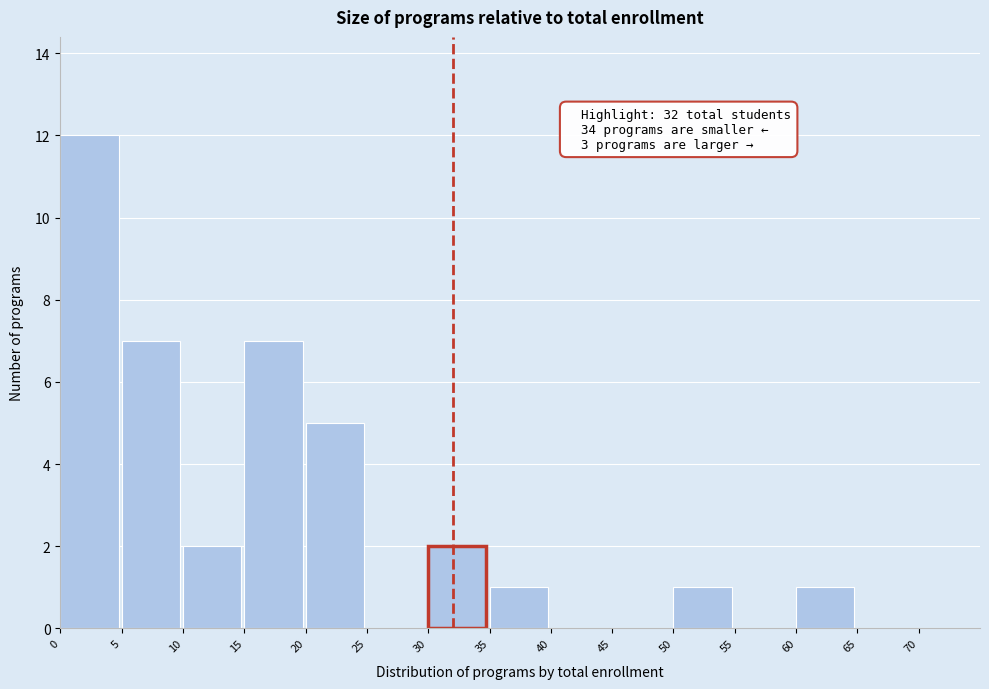

Over which range of the x-axis is the bar tallest?

0 to 5